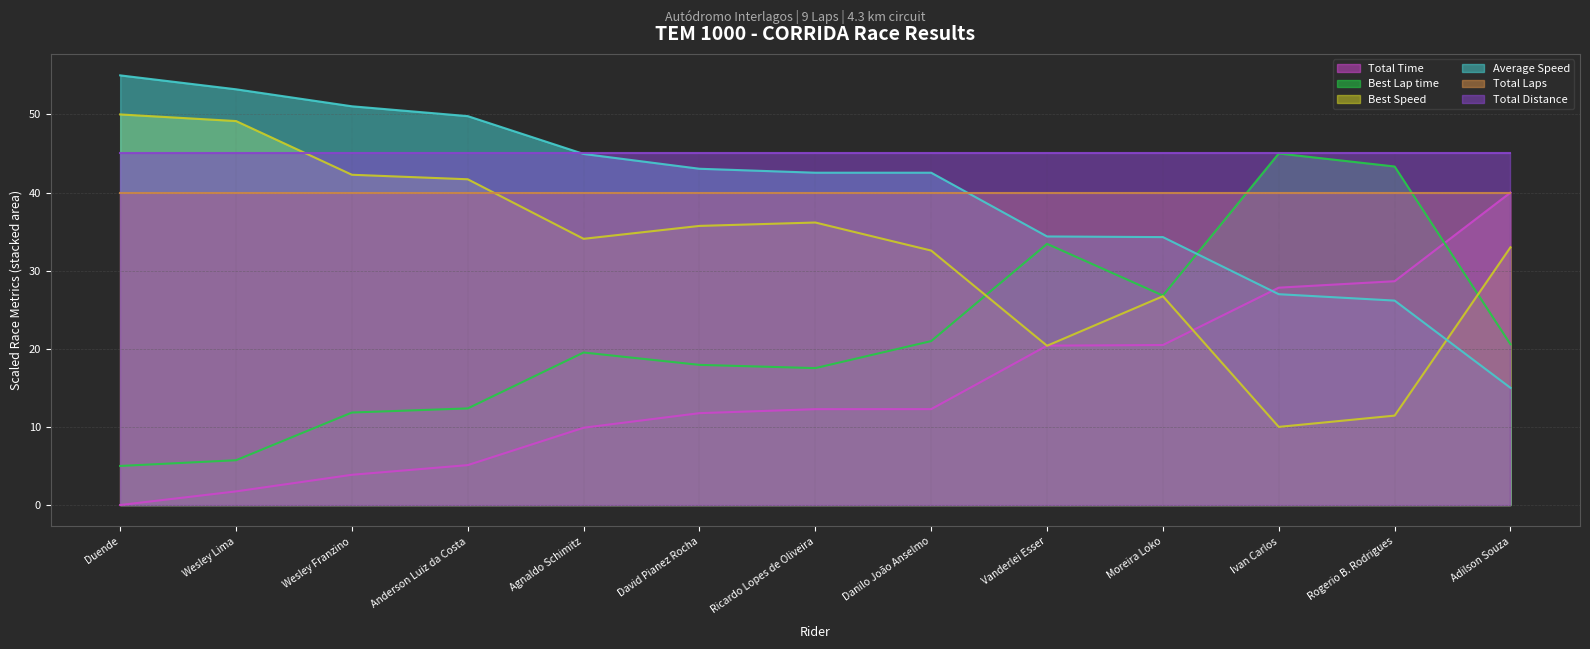

What value does the Best Lap time series have at Ivan Carlos?

45.0